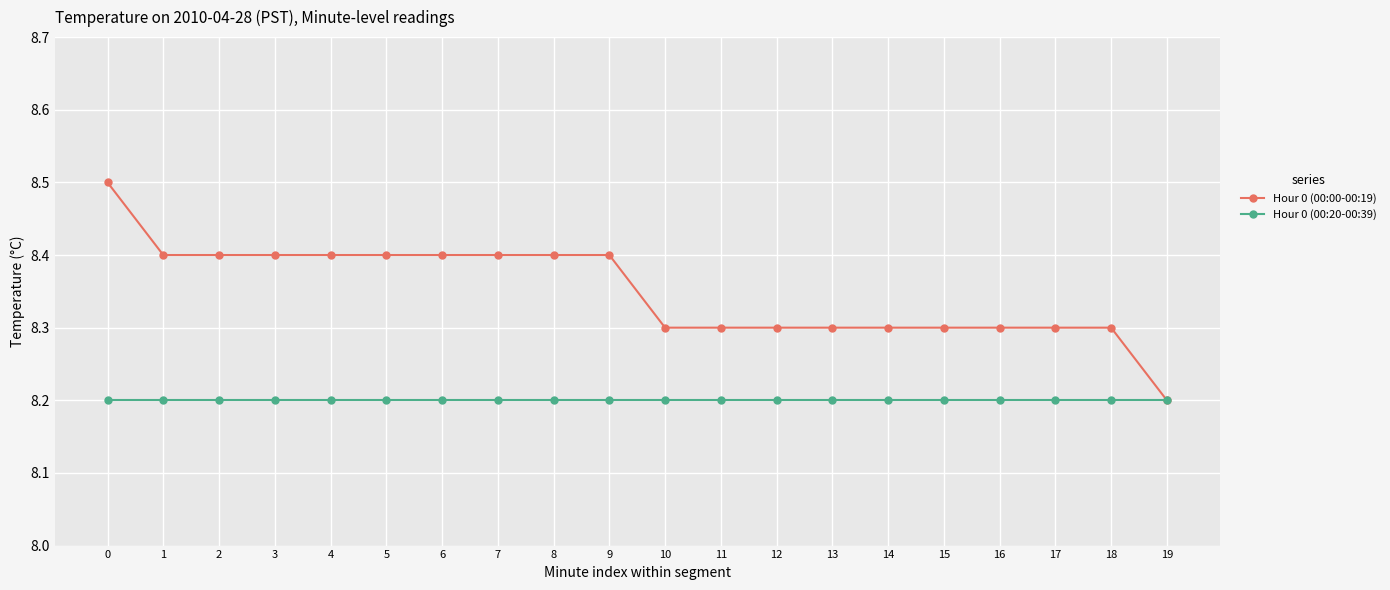

Rank the series at 11 from lowest to highest value.

Hour 0 (00:20-00:39), Hour 0 (00:00-00:19)